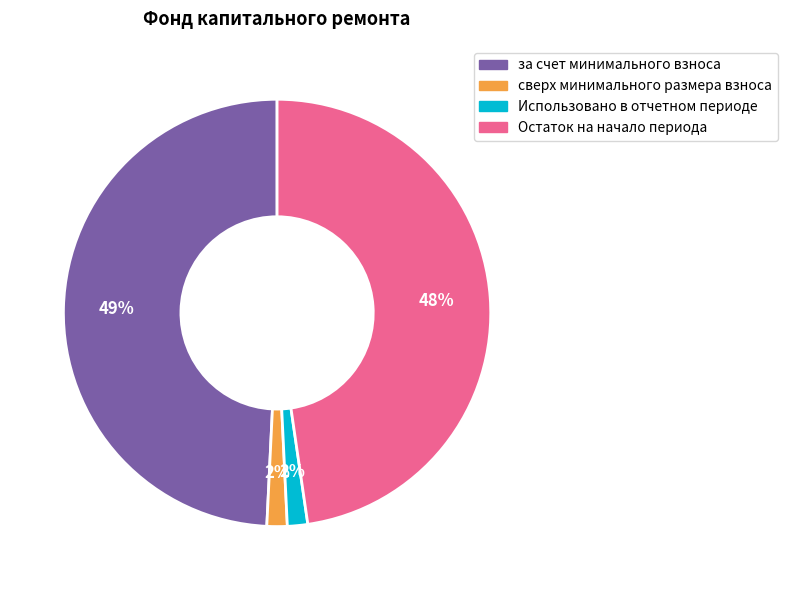

To the nearest percent, what is the average slice percentage?

25%